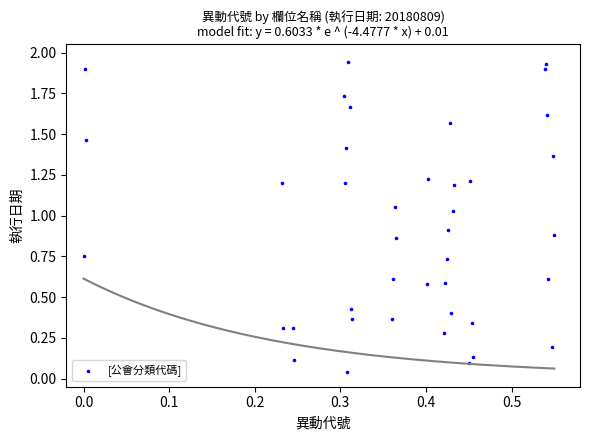

What is the range of X values (max minus min)?

0.6